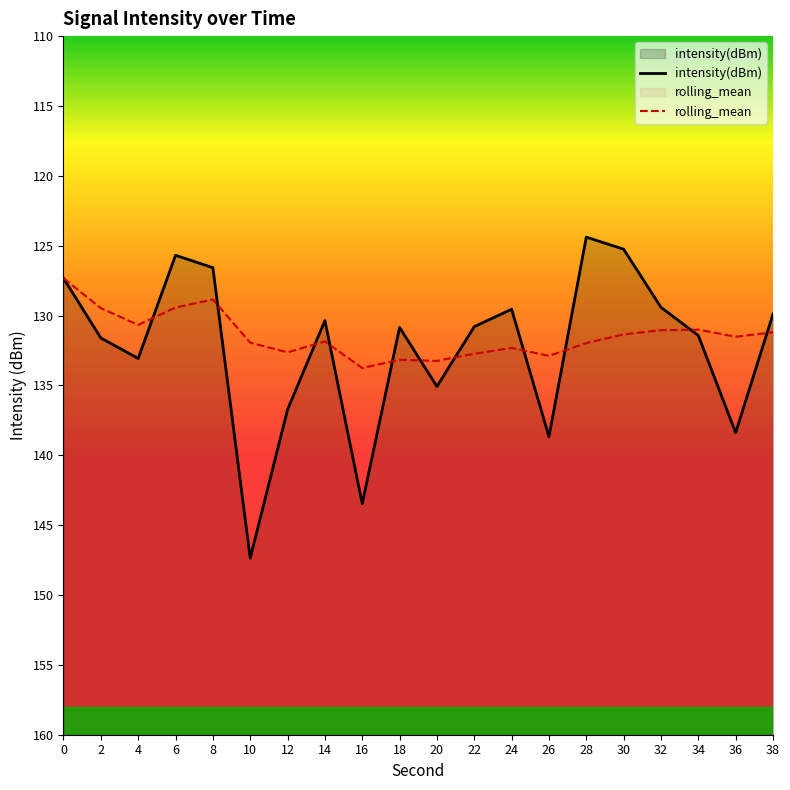

What is the minimum value for intensity(dBm)?

-147.4